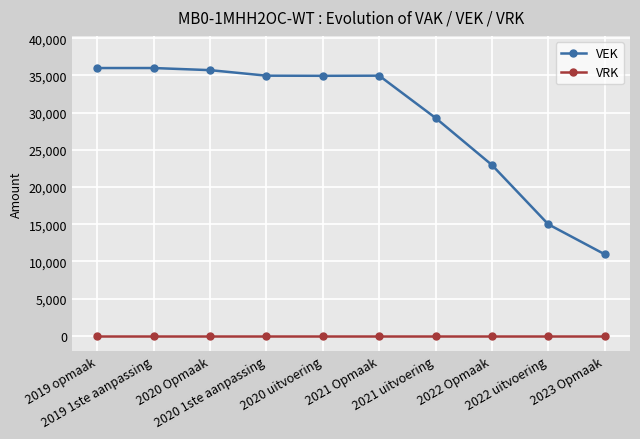

Is the value of VRK at 2019 1ste aanpassing greater than the value of VEK at 2020 1ste aanpassing?

No